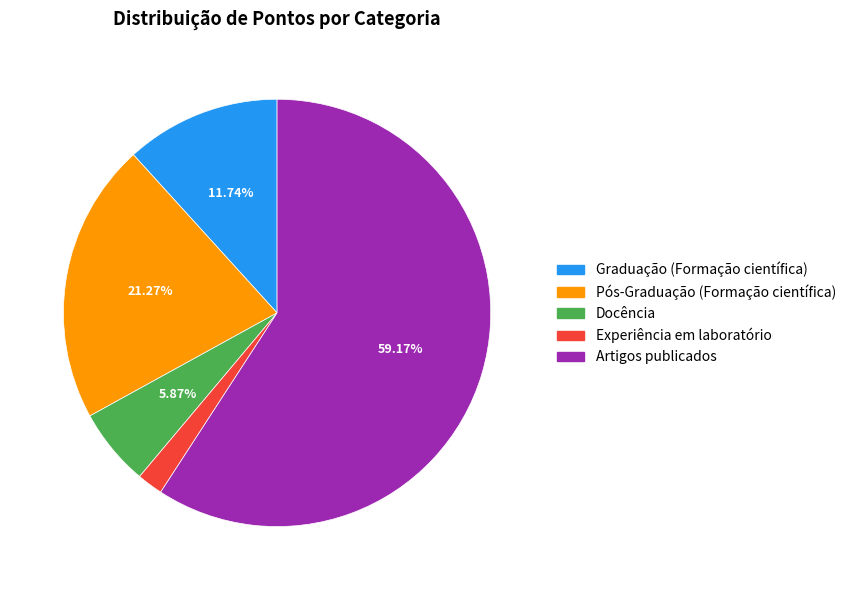

The Pós-Graduação (Formação científica) slice represents 21% of the pie. True or false?

True